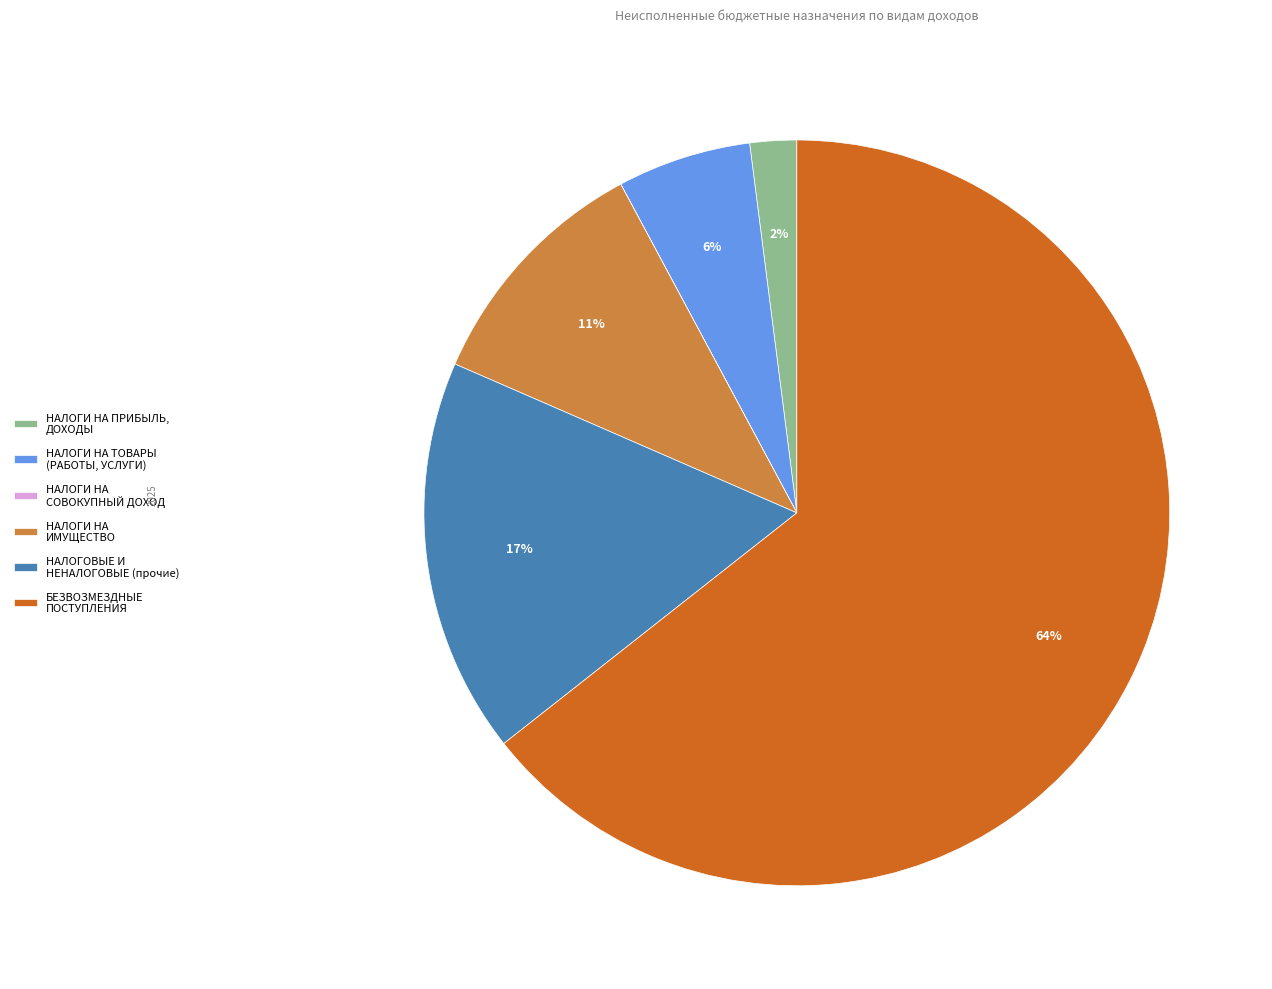

The БЕЗВОЗМЕЗДНЫЕ ПОСТУПЛЕНИЯ slice represents 64% of the pie. True or false?

True